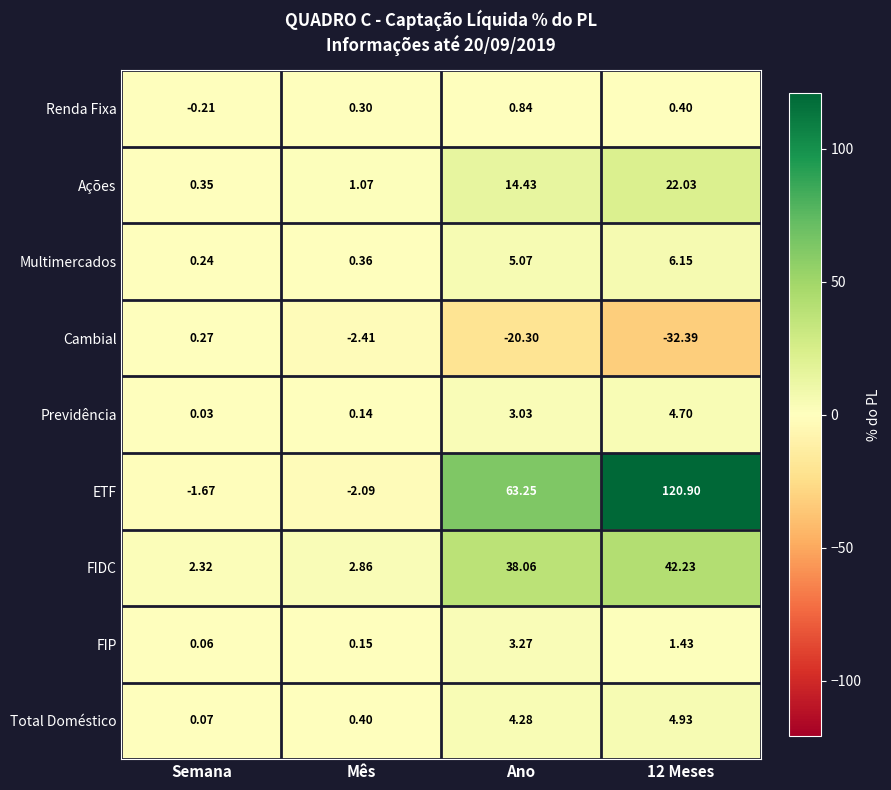

Where does the Multimercados series first go above 5?

Ano